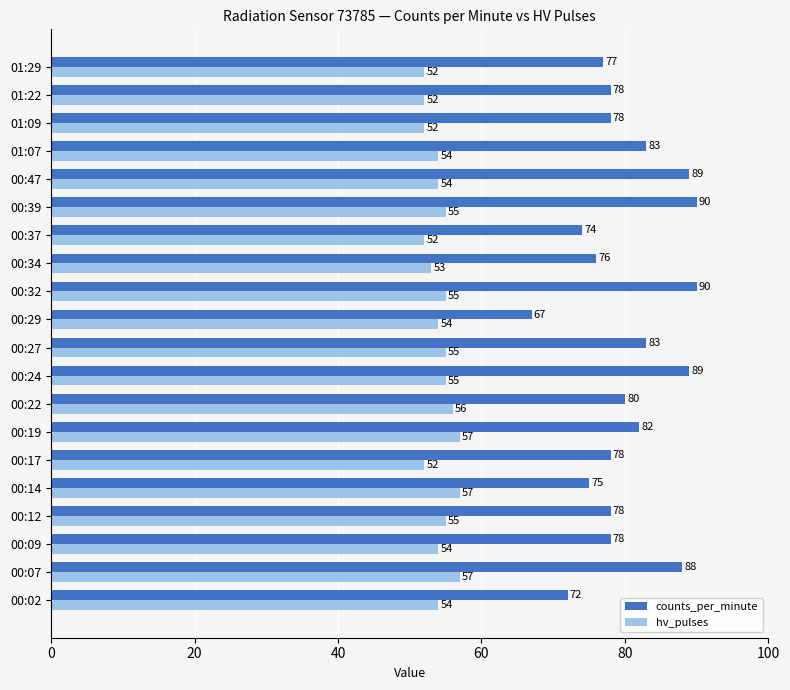

Read the hv_pulses value at 00:02.

54